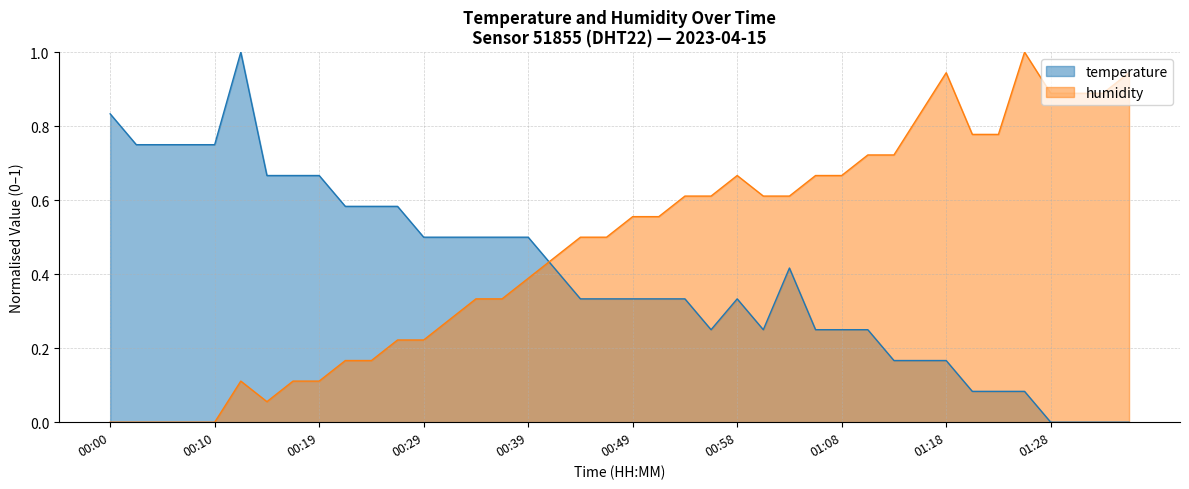

Where is the first local minimum for temperature?

00:56